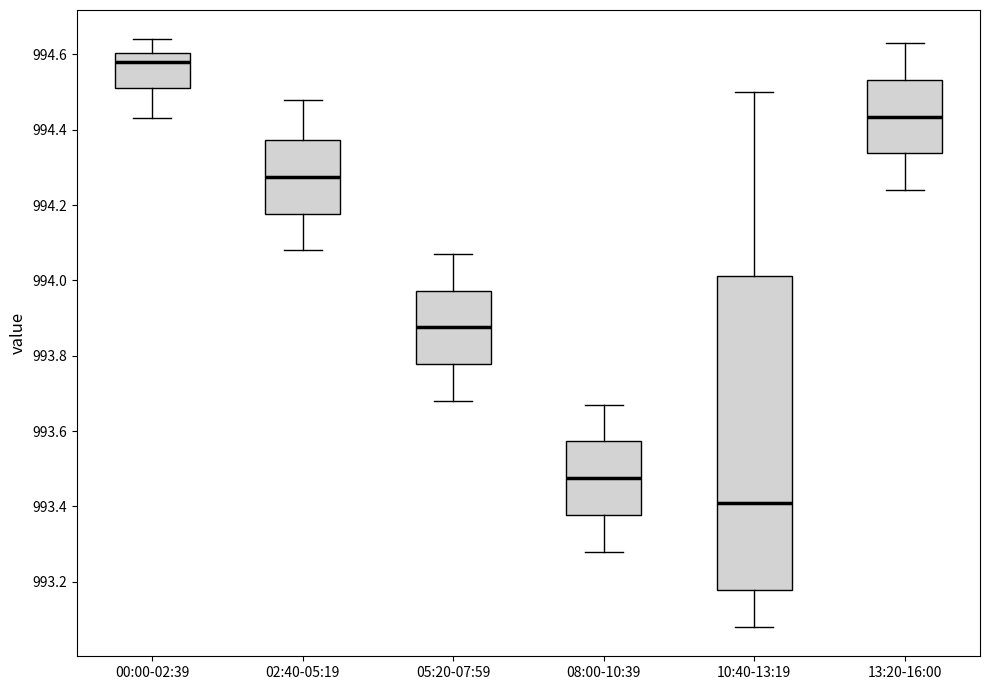

Which box's median line is the highest?

00:00-02:39